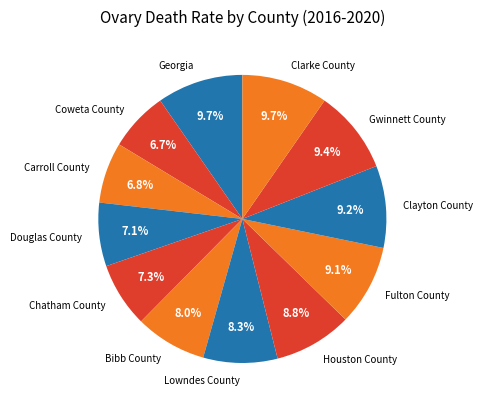

Does Carroll County represent more than half of the total?

No